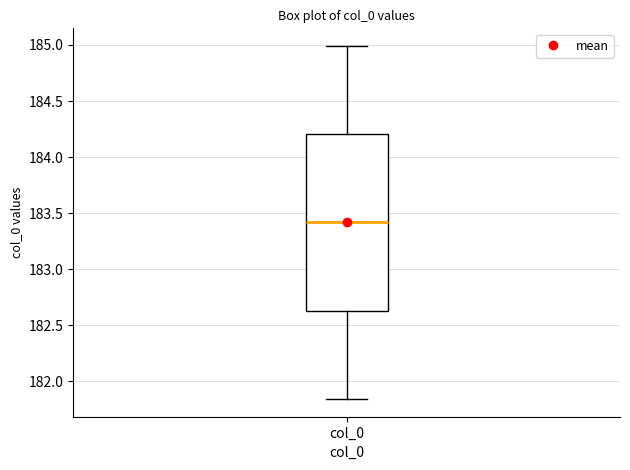

Transcribe this box plot: give where the median line is, the range the box spans, and where the two whiskers end, as read against the y-axis. The values are not printed on the chart, so give them approximately, as read against the axis.

median 183.40, box 182.65 to 184.20, whiskers 181.85 to 185.00